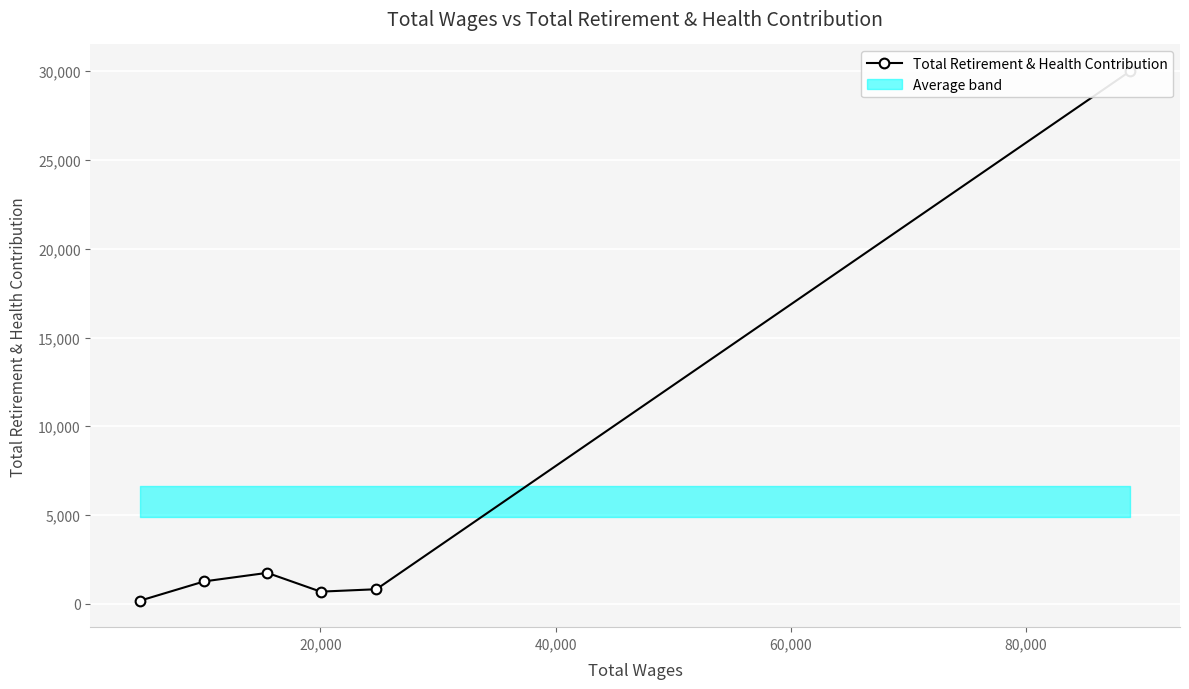

Count the number of values greater than 1263.

2